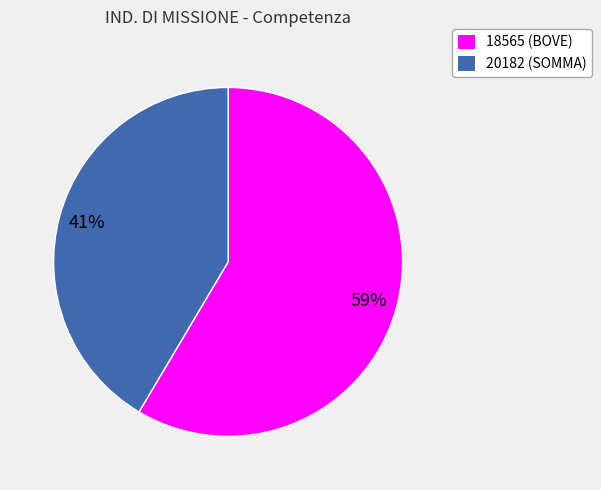

Is it true that 18565 is 59% of the pie?

True